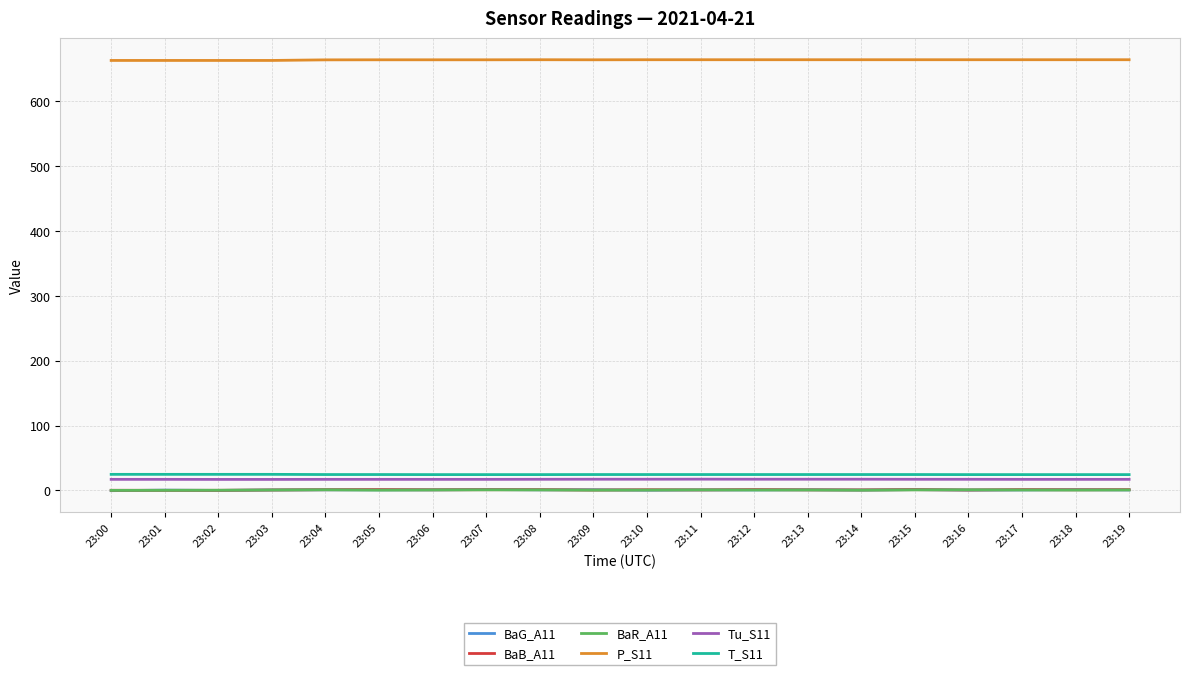

True or false: BaB_A11 and Tu_S11 intersect in this chart.

False